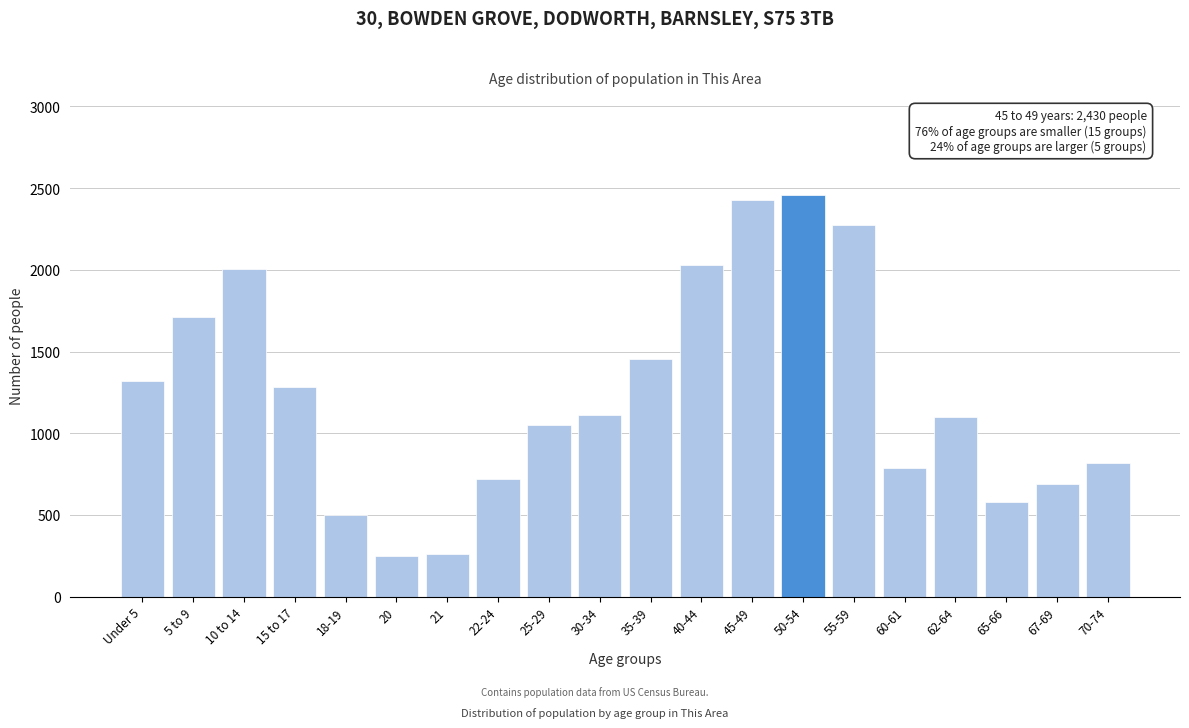

Where is the data nearest to the value 1355?

Under 5